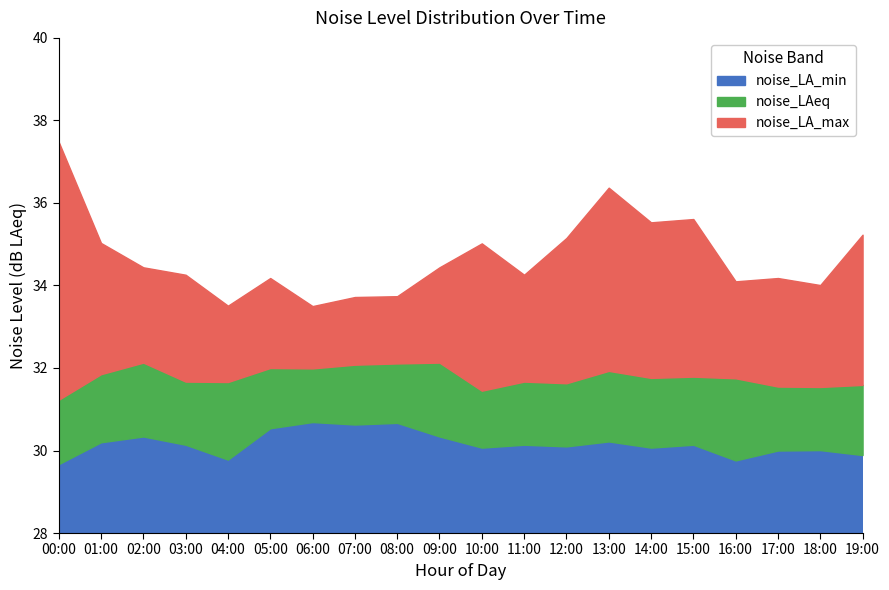

What is the greatest value displayed?

37.5